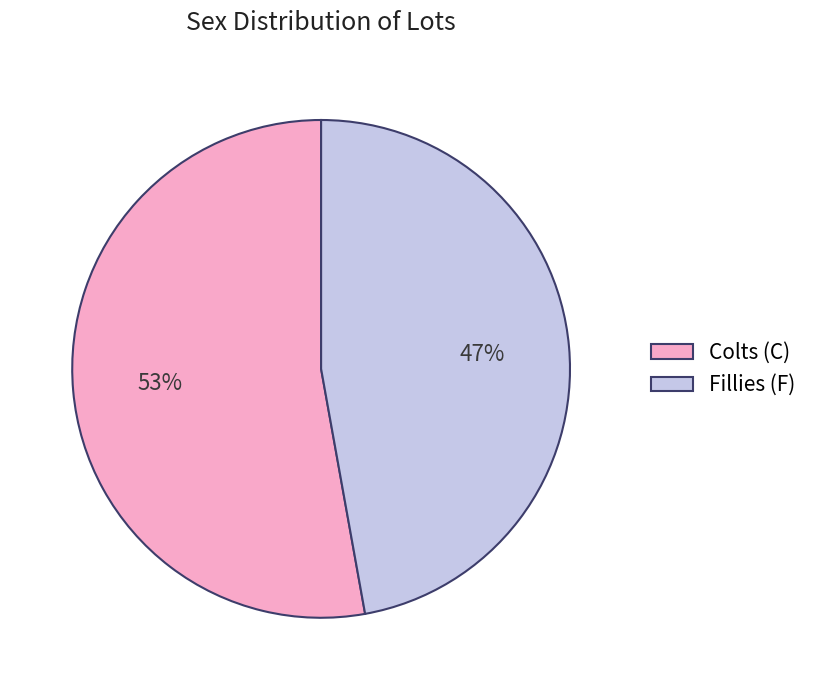

How many segments does this pie chart have?

2